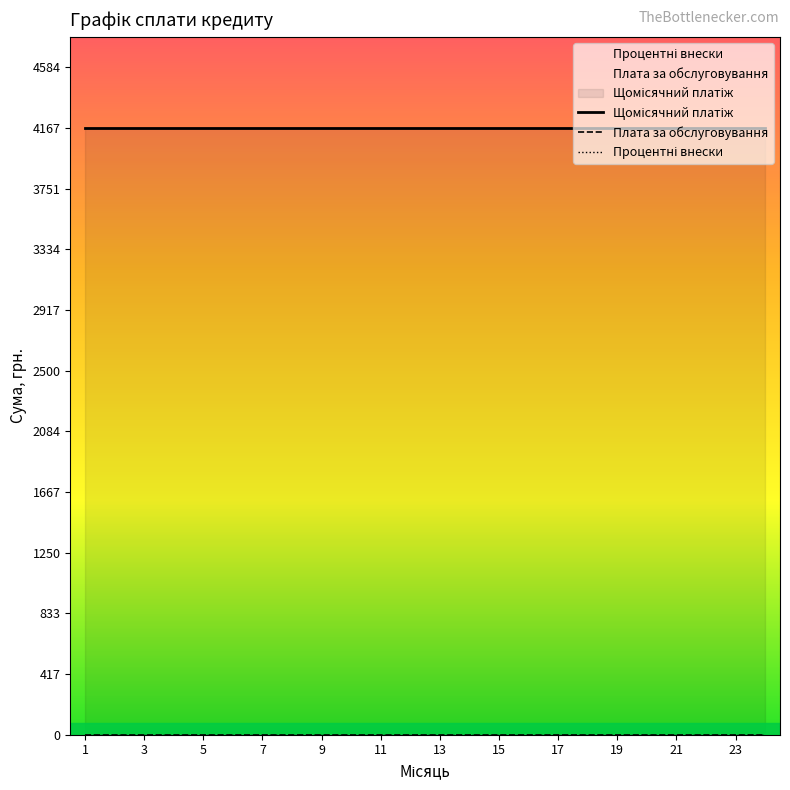

True or false: Процентні внески has more than 0 points higher than both neighbors.

False